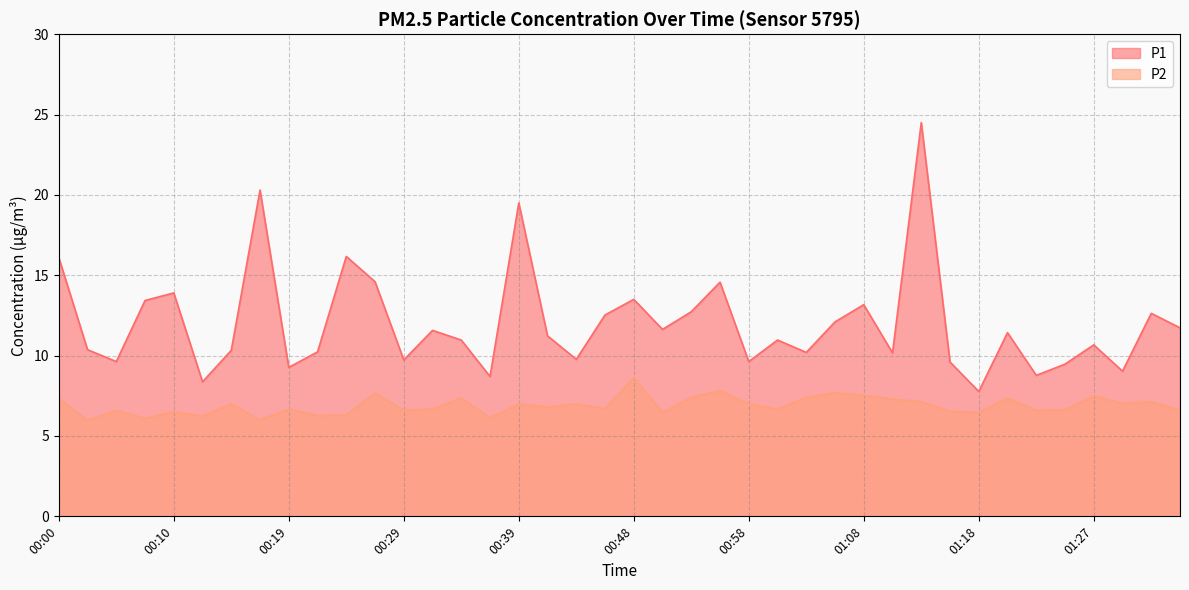

What are all the series names shown in the legend?

P1, P2